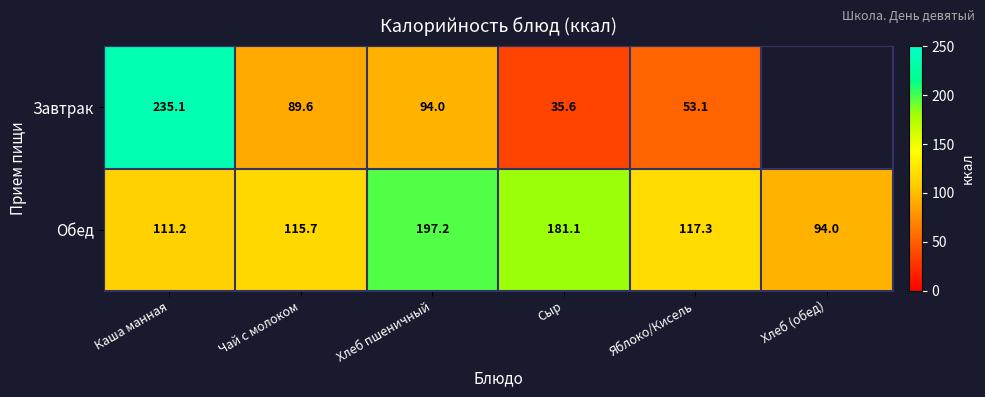

How many series are shown in this chart?

2